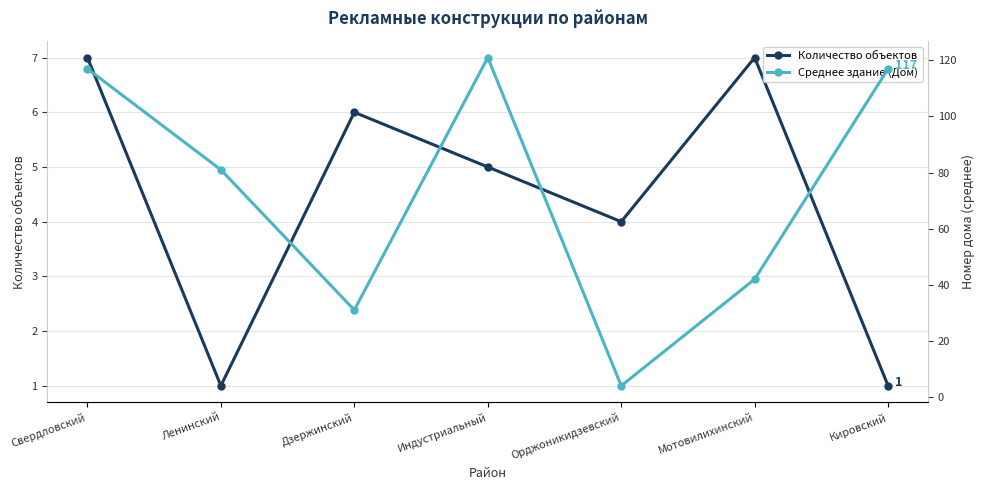

Which category has the lowest value in the Количество объектов series?

Ленинский